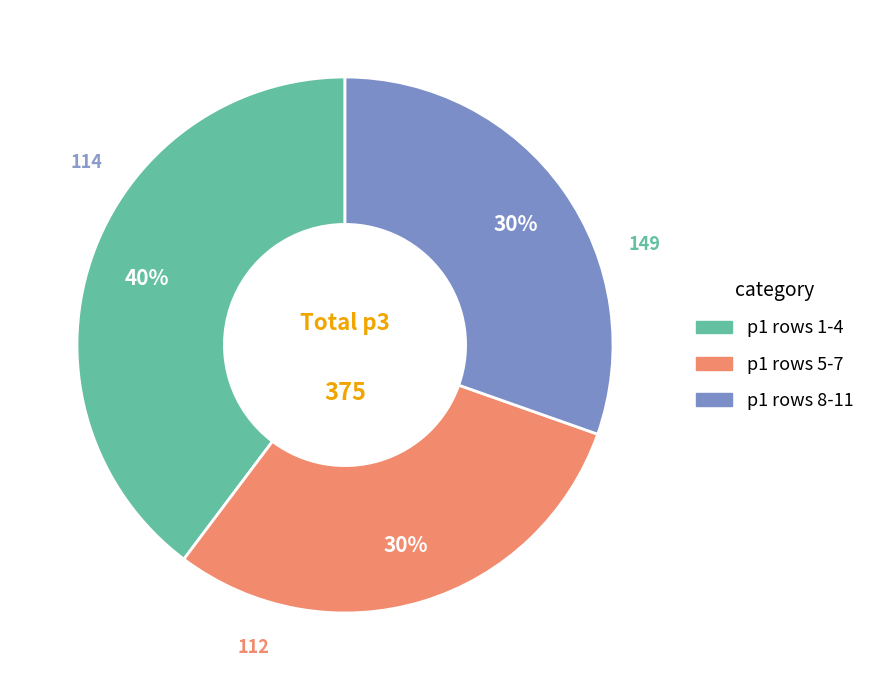

Is there any slice that represents more than half of the pie?

No